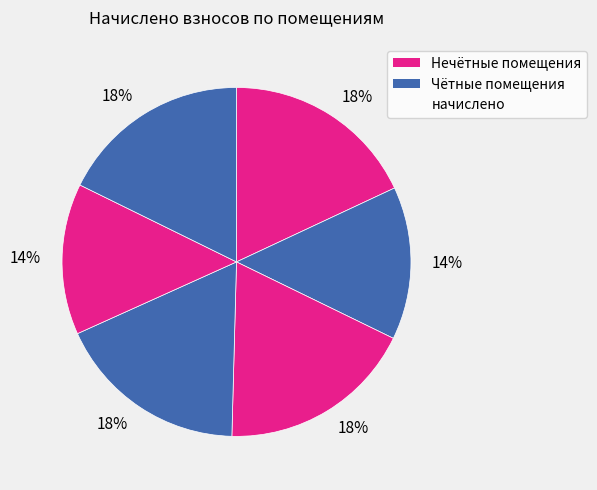

How many slices are in this pie chart?

6